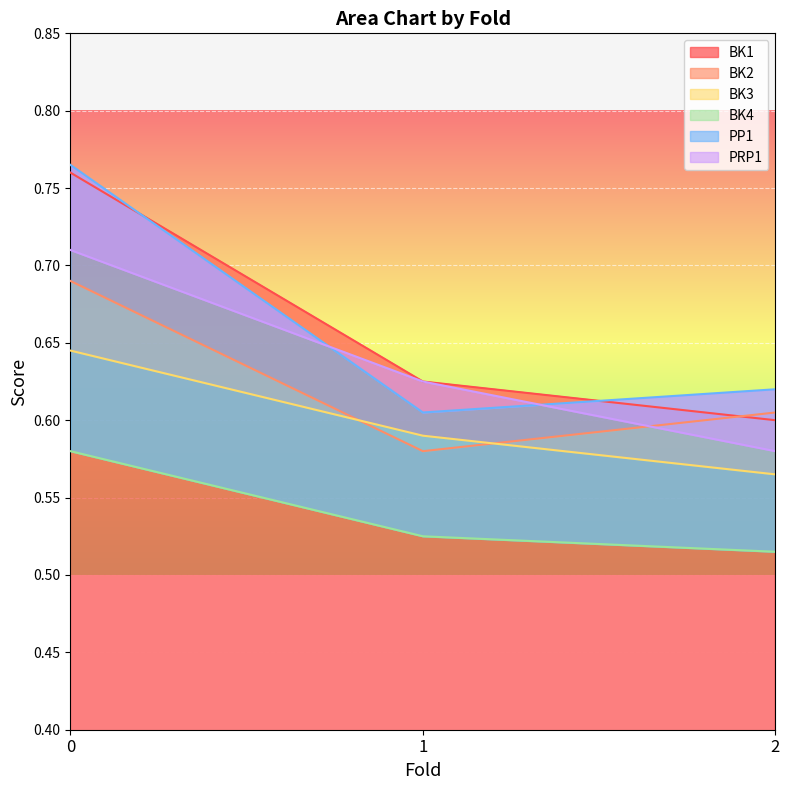

Between 0 and 2, which series saw the biggest shift?

BK1